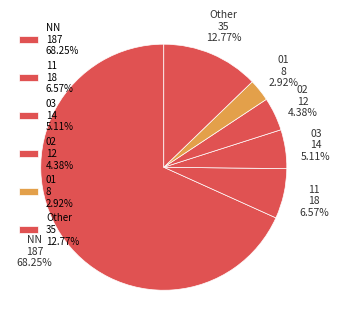

Which category has the biggest portion of the pie?

NN